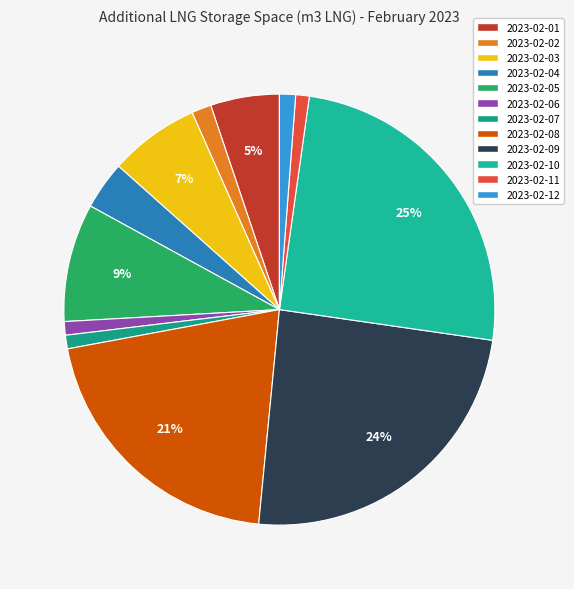

How many slices are in this pie chart?

12